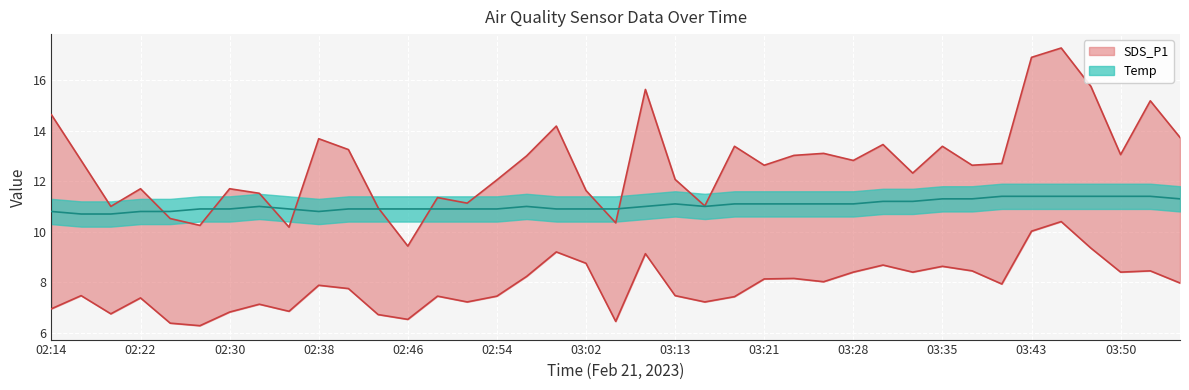

Where is the first local maximum for SDS_P1?

02:22